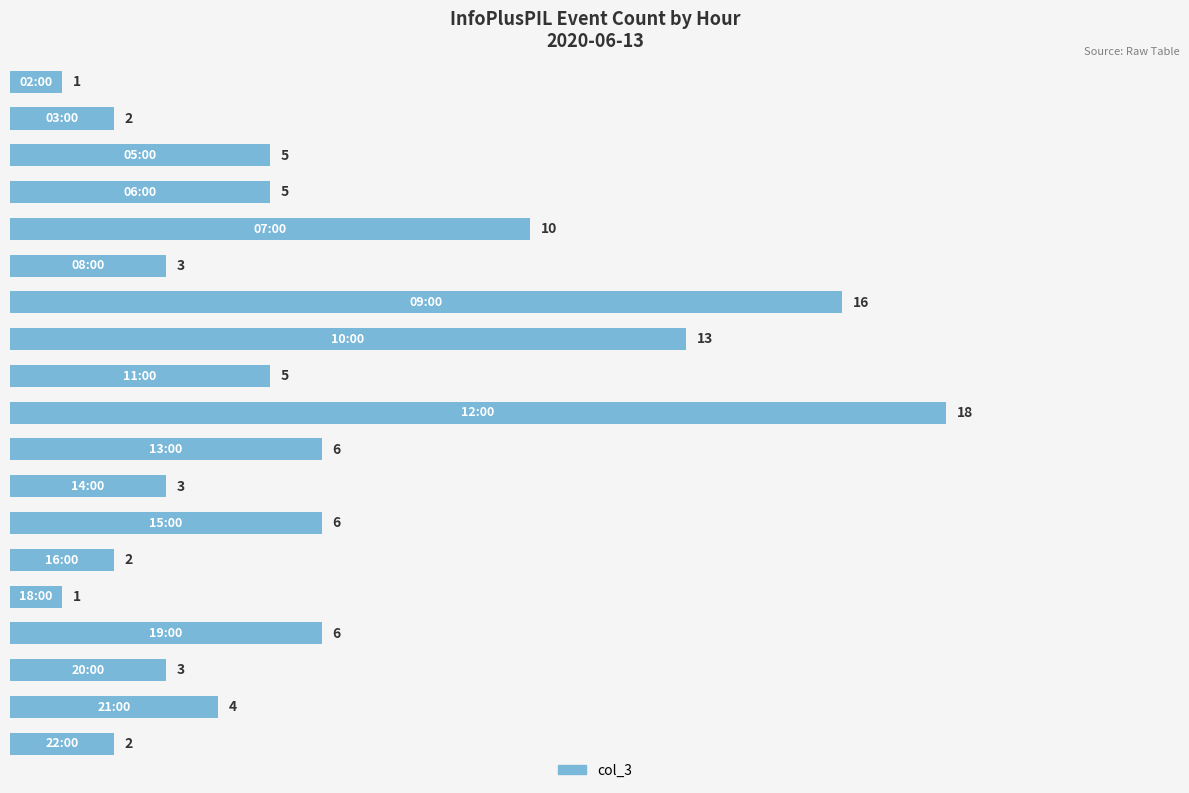

Reading top to bottom, list all the values displayed in this chart.

1	2	5	5	10	3	16	13	5	18	6	3	6	2	1	6	3	4	2